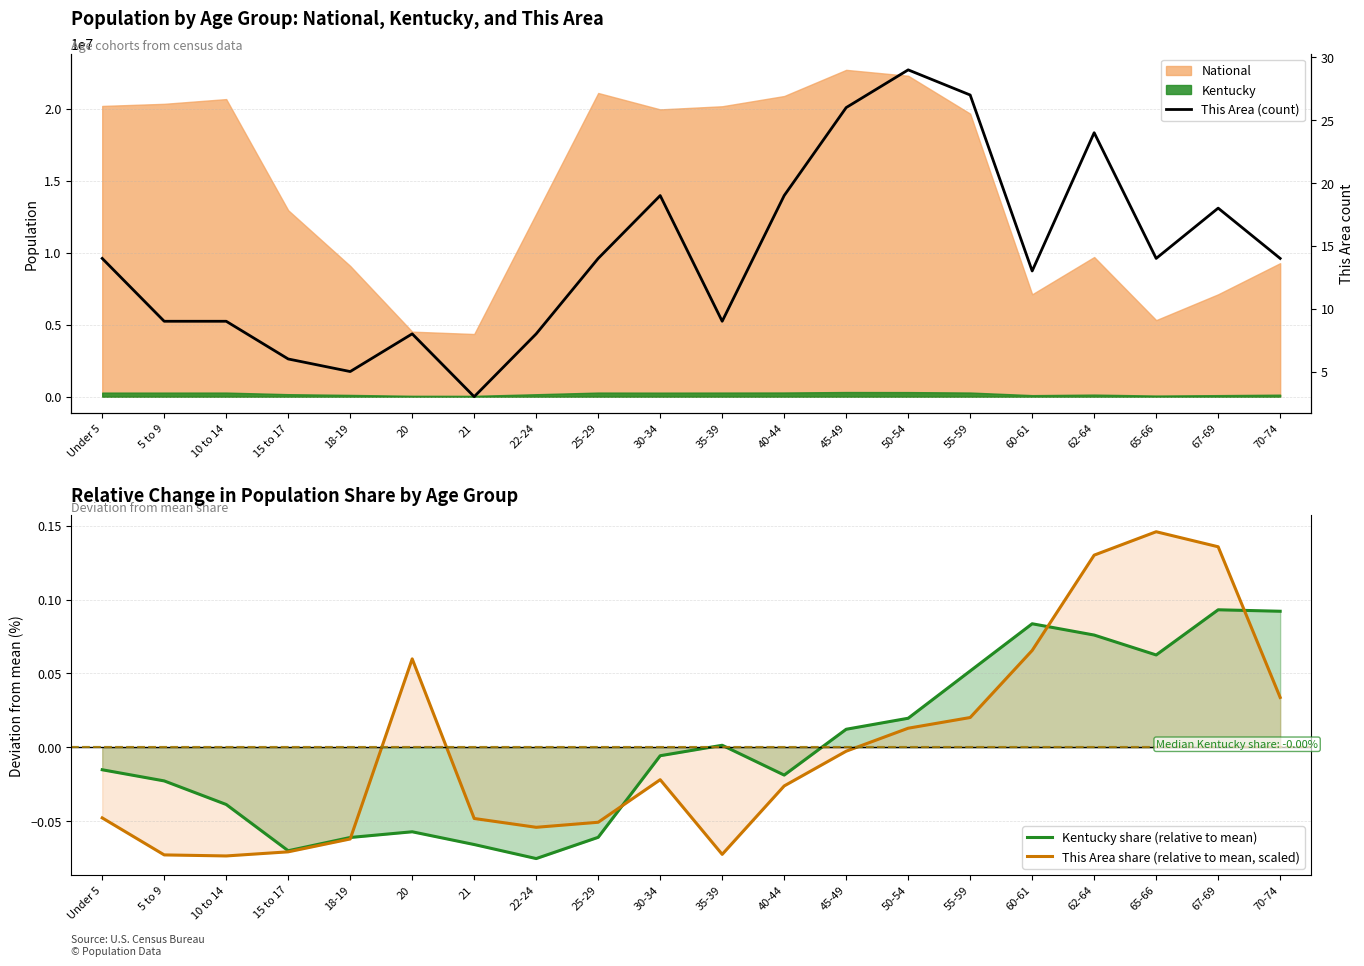

Reading left to right, extract all data points from this chart.

Kentucky share (relative to mean): Under 5=-0.0	5 to 9=-0.0	10 to 14=-0.0	15 to 17=-0.1	18-19=-0.1	20=-0.1	21=-0.1	22-24=-0.1	25-29=-0.1	30-34=-0.0	35-39=0.0	40-44=-0.0	45-49=0.0	50-54=0.0	55-59=0.1	60-61=0.1	62-64=0.1	65-66=0.1	67-69=0.1	70-74=0.1
This Area share (relative to mean, scaled): Under 5=-0.0	5 to 9=-0.1	10 to 14=-0.1	15 to 17=-0.1	18-19=-0.1	20=0.1	21=-0.0	22-24=-0.1	25-29=-0.1	30-34=-0.0	35-39=-0.1	40-44=-0.0	45-49=-0.0	50-54=0.0	55-59=0.0	60-61=0.1	62-64=0.1	65-66=0.1	67-69=0.1	70-74=0.0
This Area (count): Under 5=14.0	5 to 9=9.0	10 to 14=9.0	15 to 17=6.0	18-19=5.0	20=8.0	21=3.0	22-24=8.0	25-29=14.0	30-34=19.0	35-39=9.0	40-44=19.0	45-49=26.0	50-54=29.0	55-59=27.0	60-61=13.0	62-64=24.0	65-66=14.0	67-69=18.0	70-74=14.0